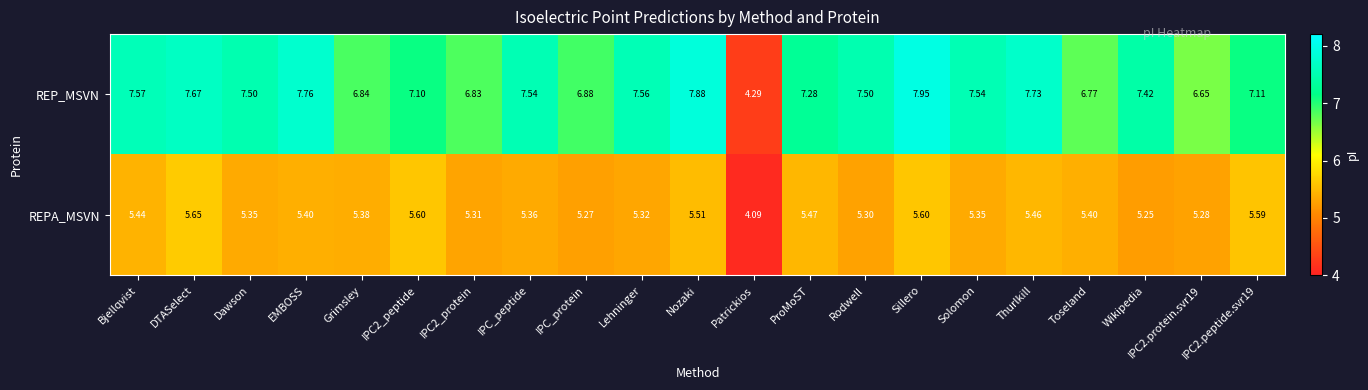

How many data points in REP_MSVN are less than 7?

6